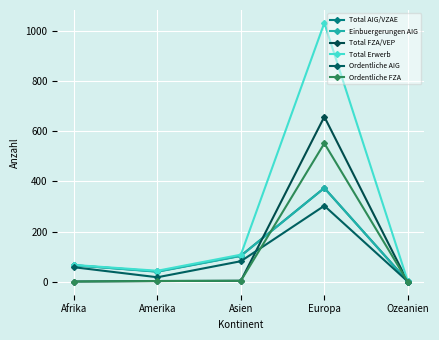

Reading left to right, transcribe all the data shown in this chart.

Total AIG/VZAE: 66	41	104	374	2
Einbuergerungen AIG: 66	40	103	374	1
Total FZA/VEP: 1	3	4	658	0
Total Erwerb: 67	44	108	1032	2
Ordentliche AIG: 58	18	82	303	1
Ordentliche FZA: 1	3	4	552	0